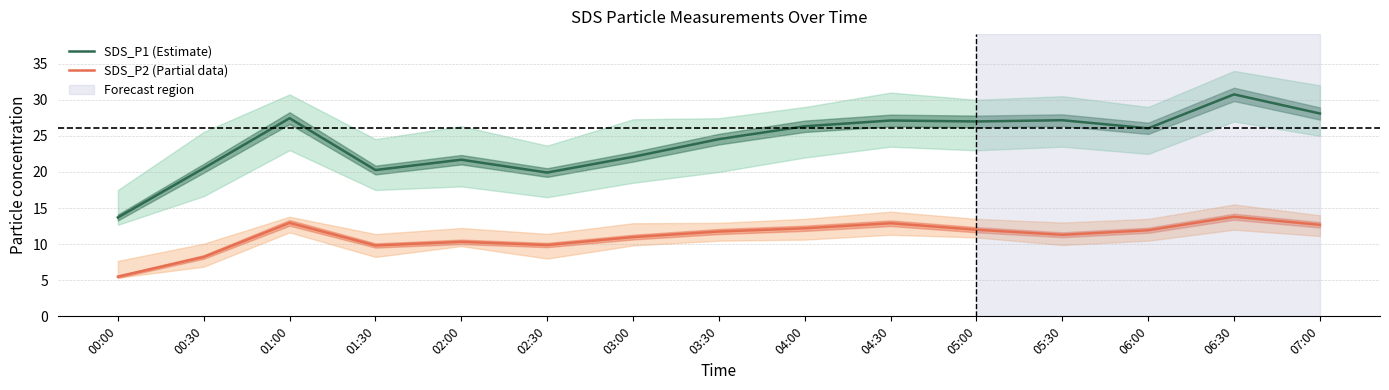

True or false: SDS_P2 (Partial data) has more than 2 points higher than both neighbors.

True